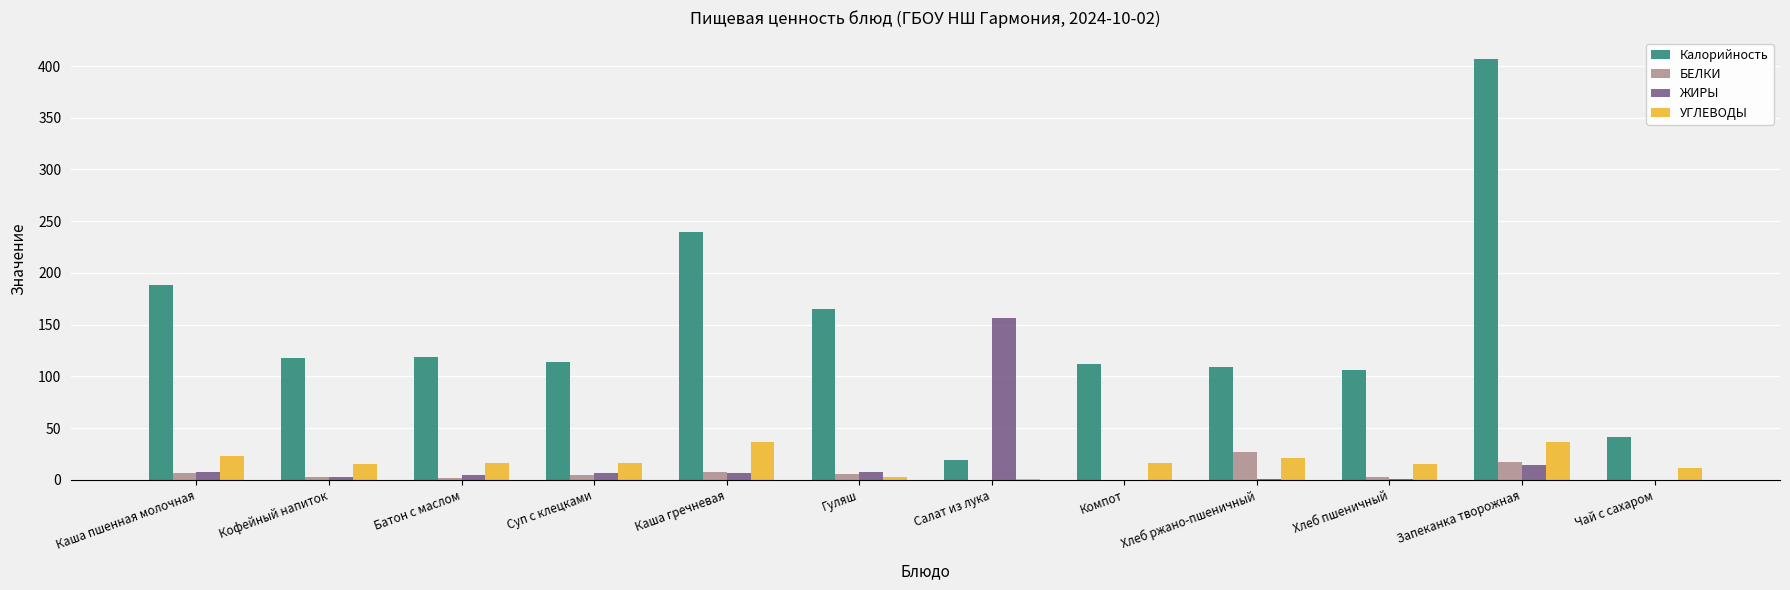

The value of УГЛЕВОДЫ at Компот is 16.4. True or false?

True